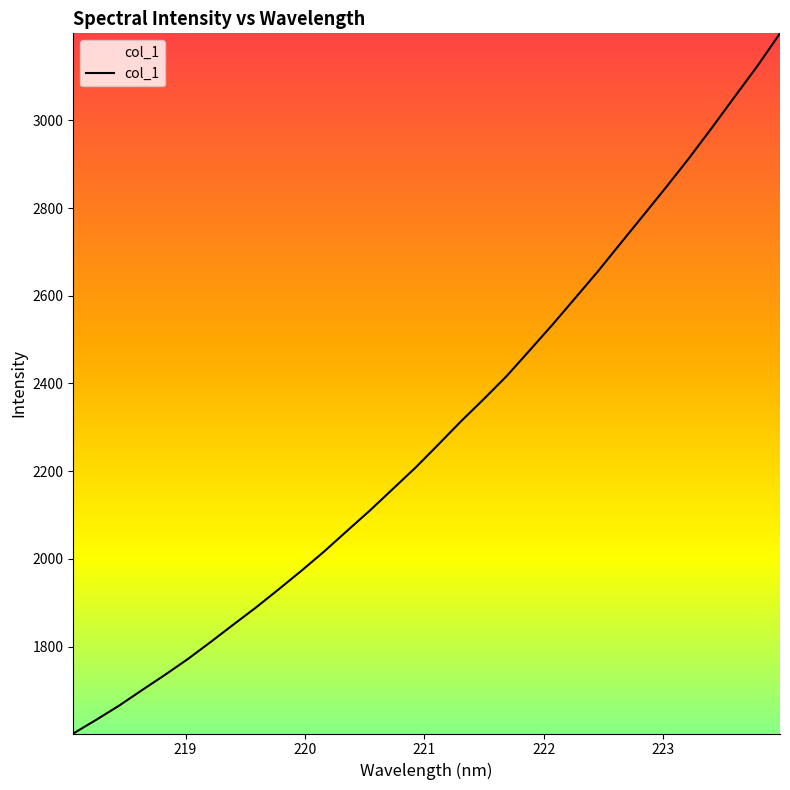

Reading left to right, extract all data points from this chart.

1601.6	1632.6	1664.9	1700.1	1734.7	1770.7	1809.5	1849.4	1888.8	1930.4	1972.8	2017.0	2063.7	2110.1	2159.0	2207.9	2260.4	2313.8	2364.5	2416.8	2474.8	2533.4	2594.2	2655.3	2719.5	2783.3	2847.6	2913.4	2982.5	3053.2	3123.4	3198.4